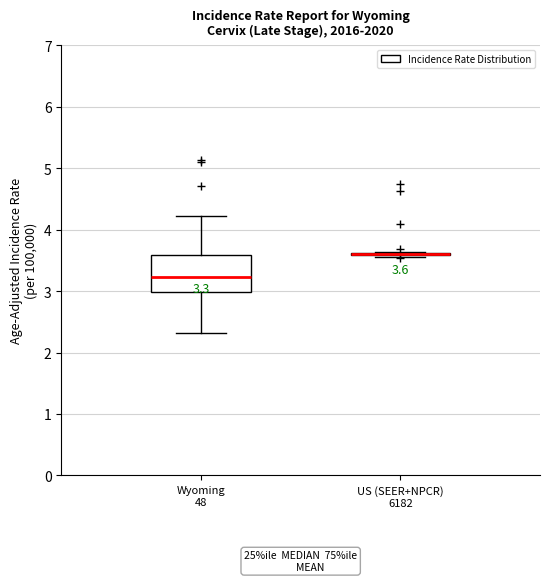

Comparing the boxes themselves (not the whiskers), which one is the tallest?

Wyoming 48